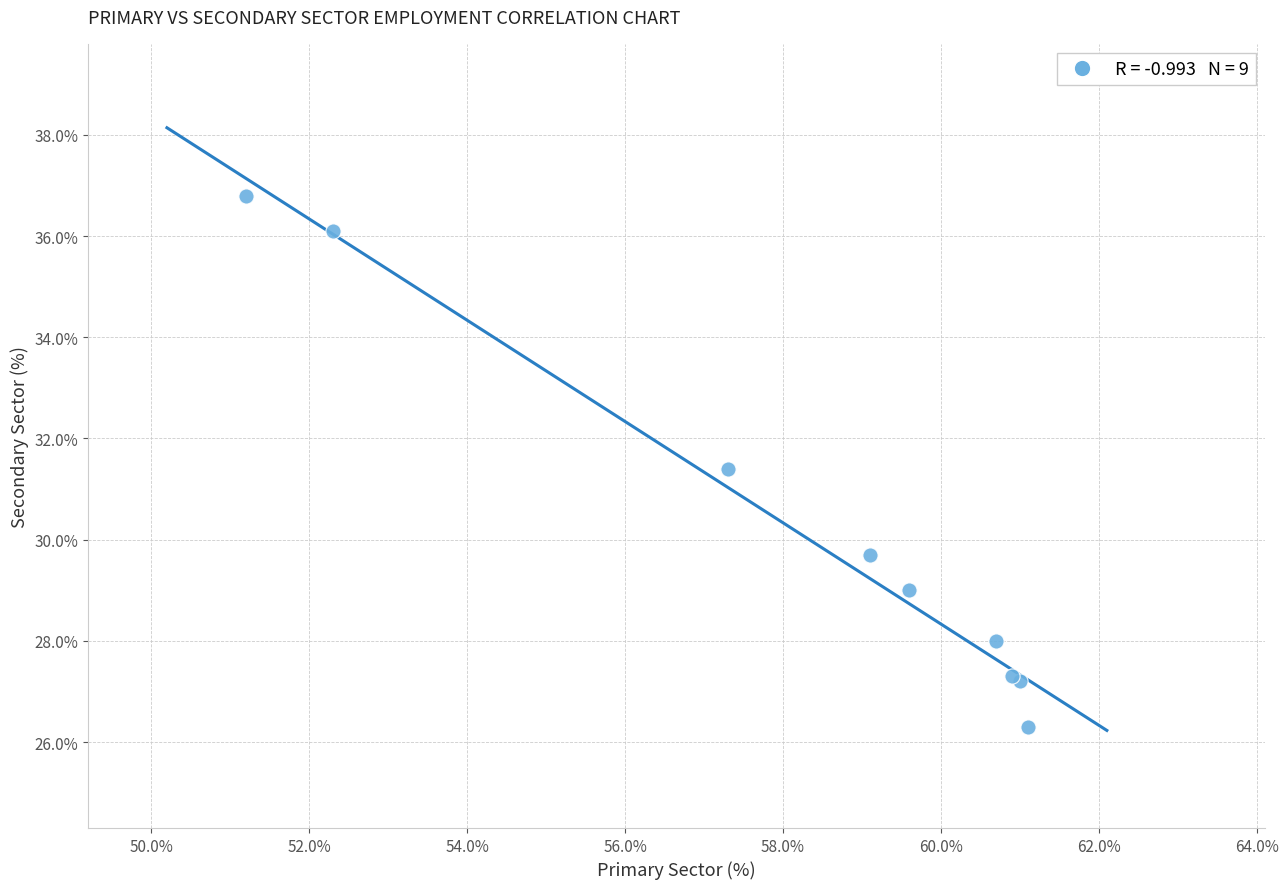

What Y value in the scatter plot is closest to 31?

31.4